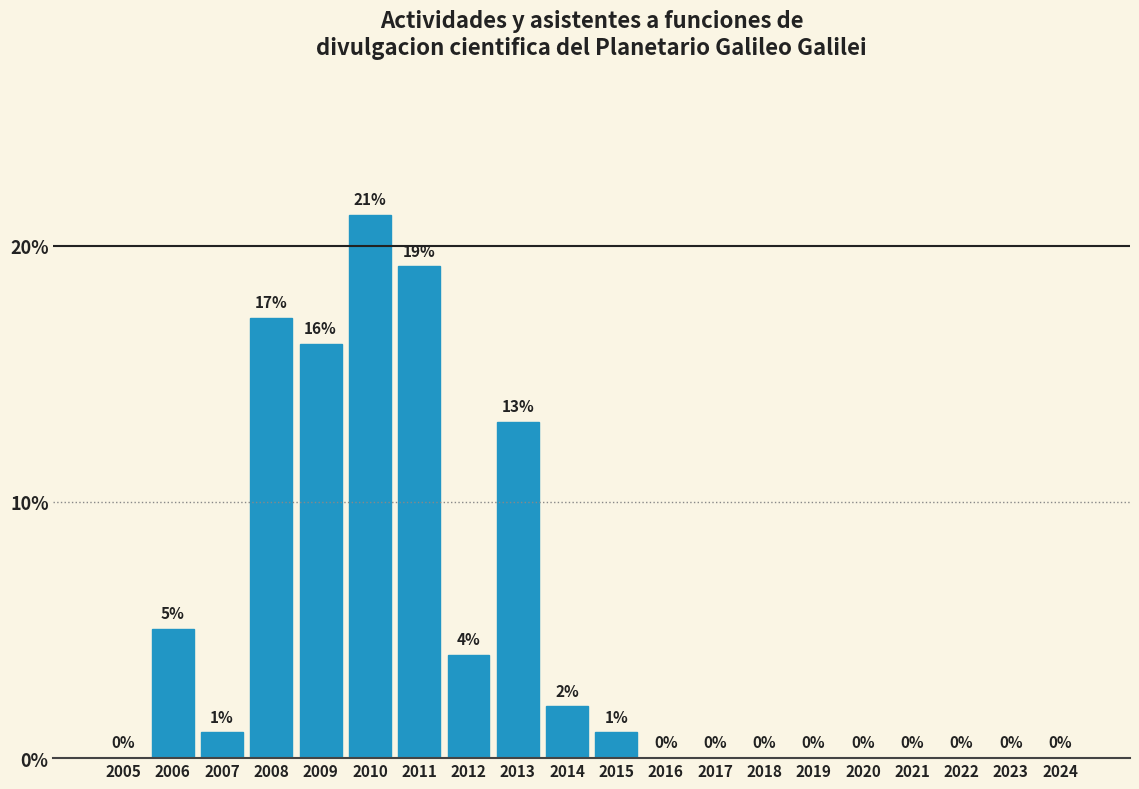

The chart shows a value of 19.9 at 2013. True or false?

False